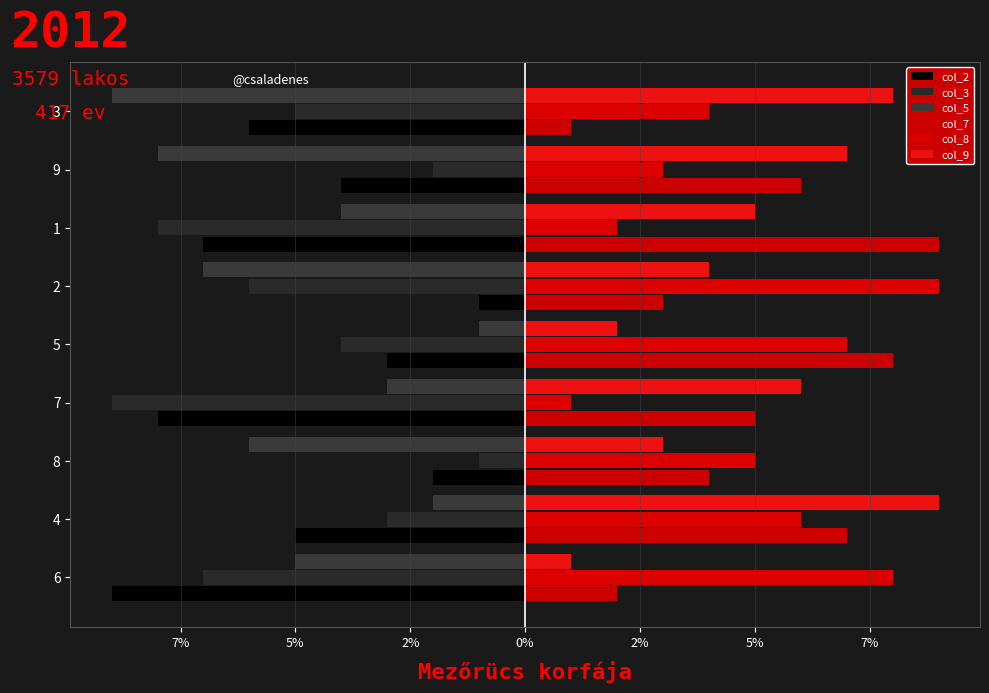

What is the difference between the maximum and minimum values in the col_8 series?

8